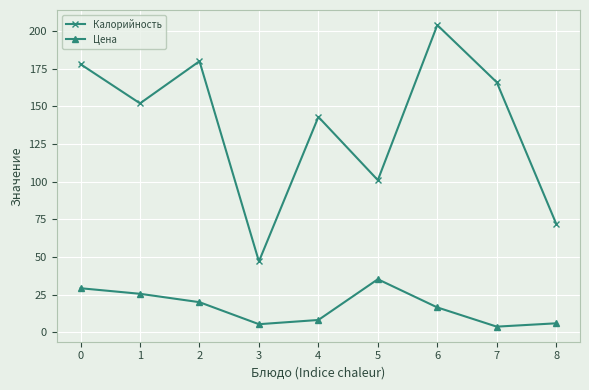

Read the Цена value at 3.

5.3